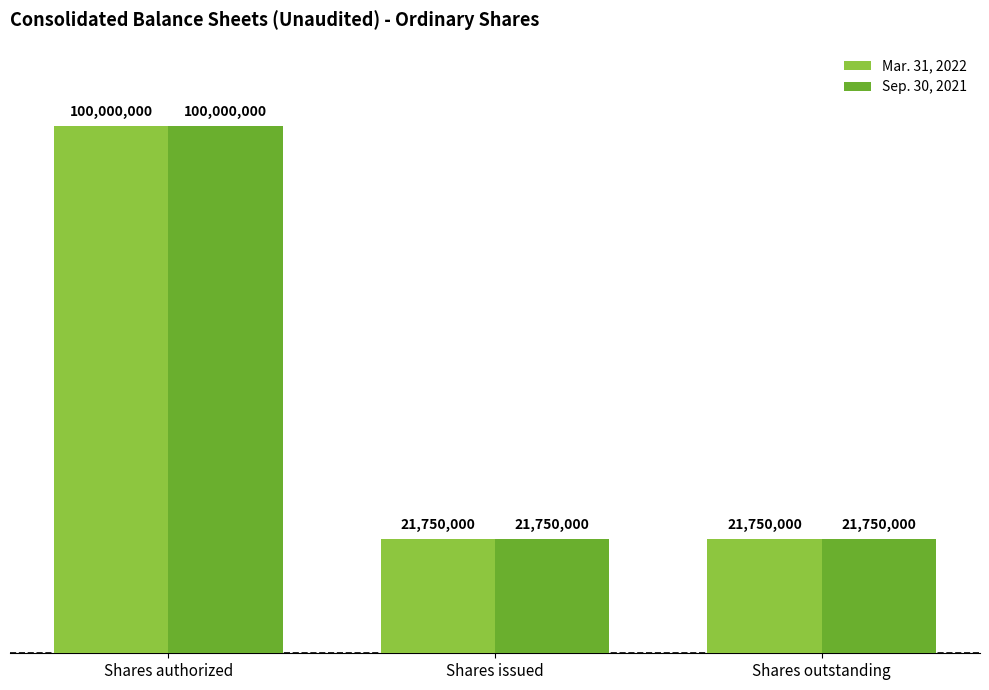

What are all the series names shown in the legend?

Mar. 31, 2022, Sep. 30, 2021